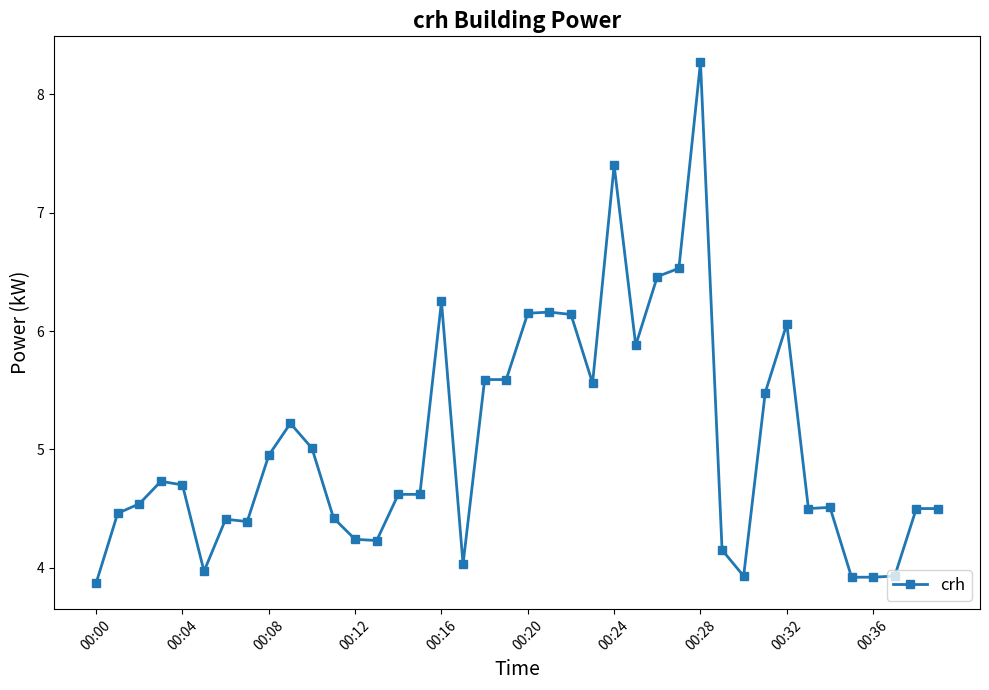

What is the value of the 31st point from the left?

3.9